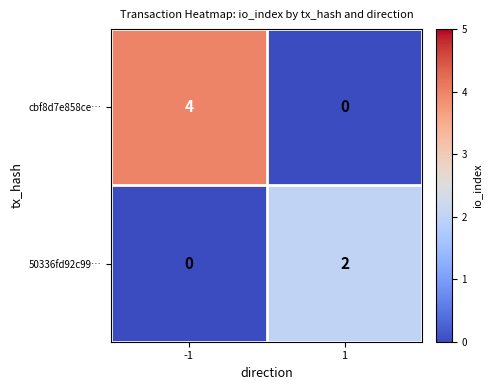

What is the maximum value shown in the chart?

4